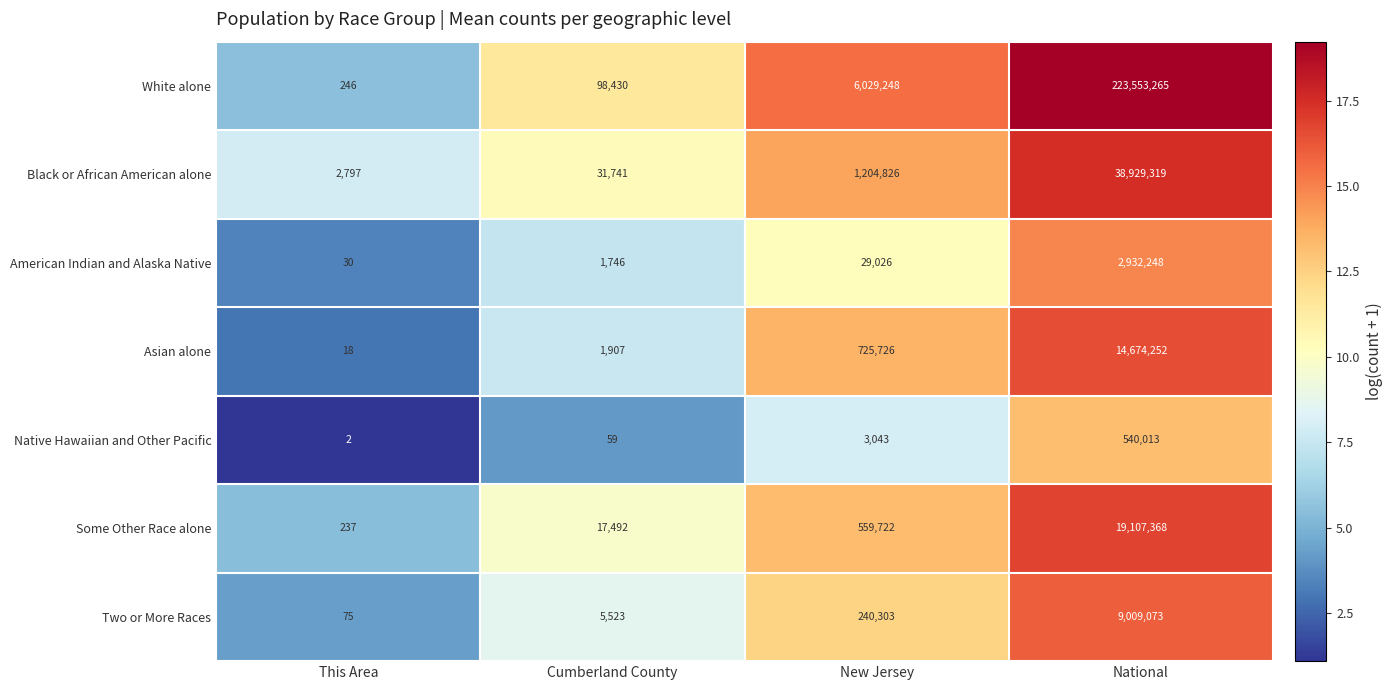

Reading right to left, extract all data points from this chart.

White alone: 223553265	6029248	98430	246
Black or African American alone: 38929319	1204826	31741	2797
American Indian and Alaska Native: 2932248	29026	1746	30
Asian alone: 14674252	725726	1907	18
Native Hawaiian and Other Pacific: 540013	3043	59	2
Some Other Race alone: 19107368	559722	17492	237
Two or More Races: 9009073	240303	5523	75